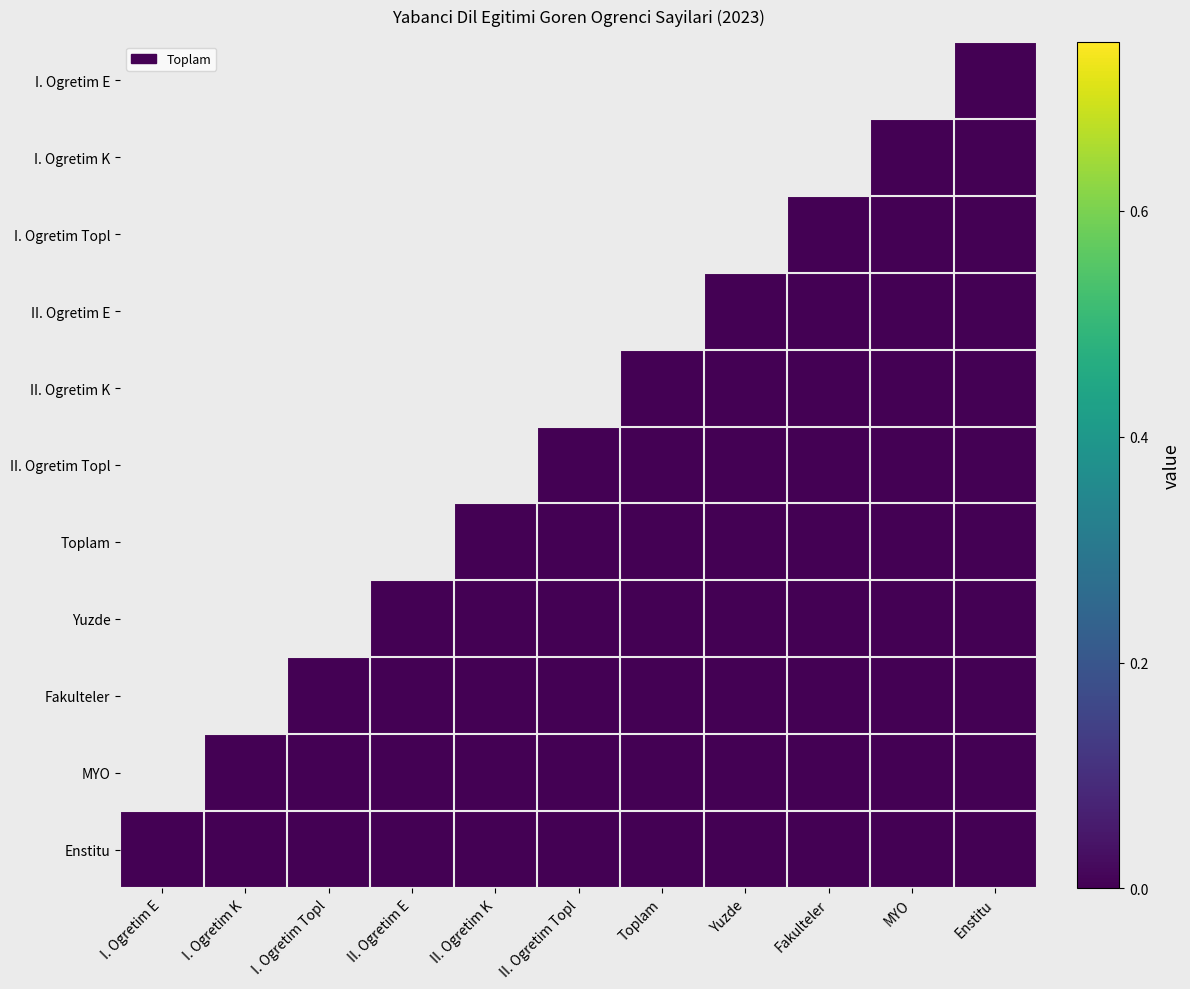

Rank the categories by I. Ogretim K value from lowest to highest.

I. Ogretim E, I. Ogretim K, I. Ogretim Topl, II. Ogretim E, II. Ogretim K, II. Ogretim Topl, Toplam, Yuzde, Fakulteler, MYO, Enstitu